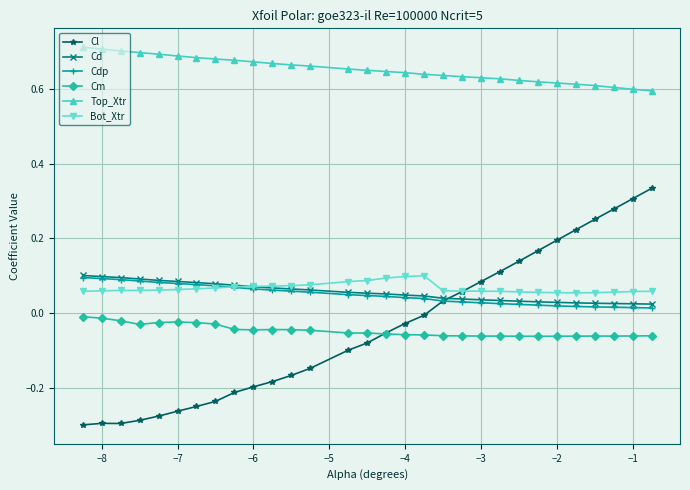

Which series has the largest total across all categories?

Top_Xtr